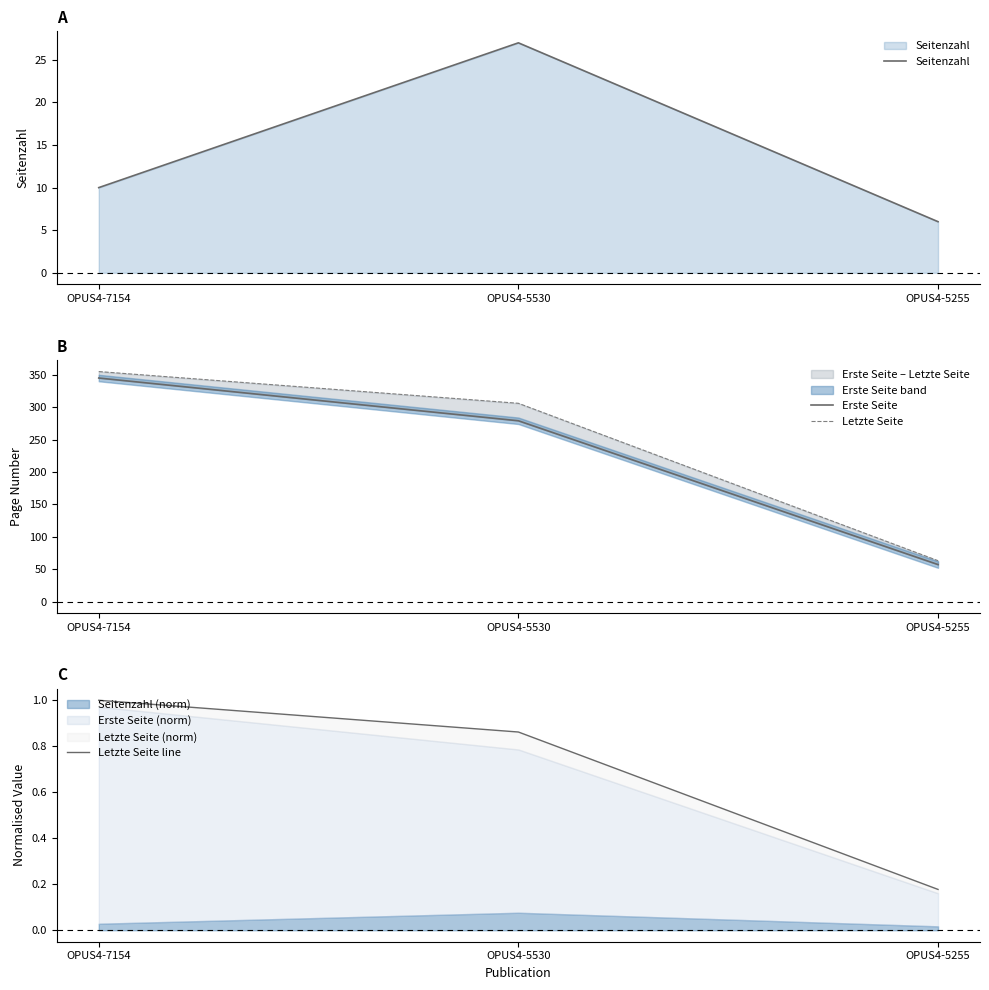

At which category is the sum across all series the highest?

OPUS4-7154